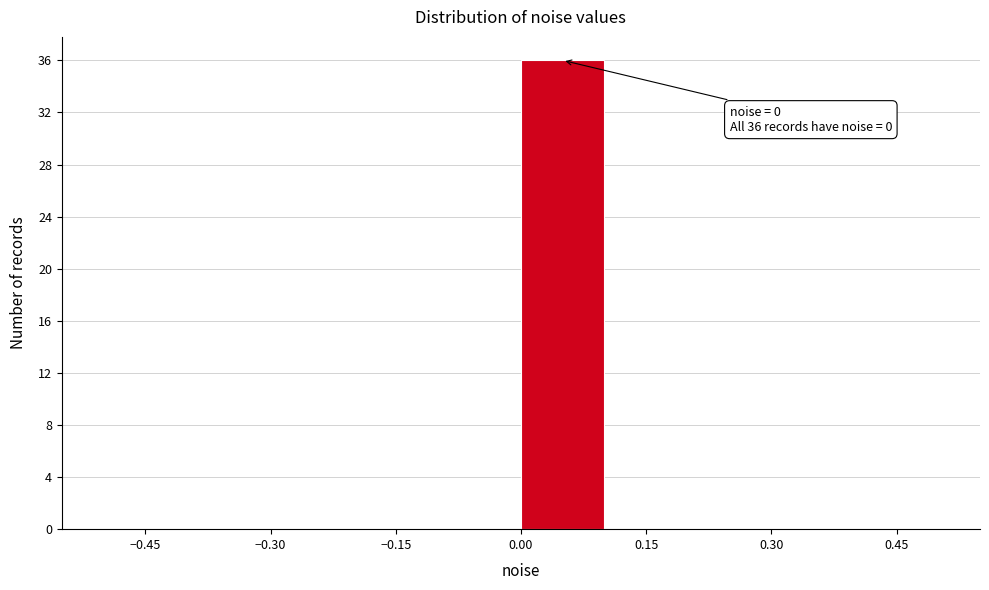

Over which range of the x-axis is the bar tallest?

0.0 to 0.1